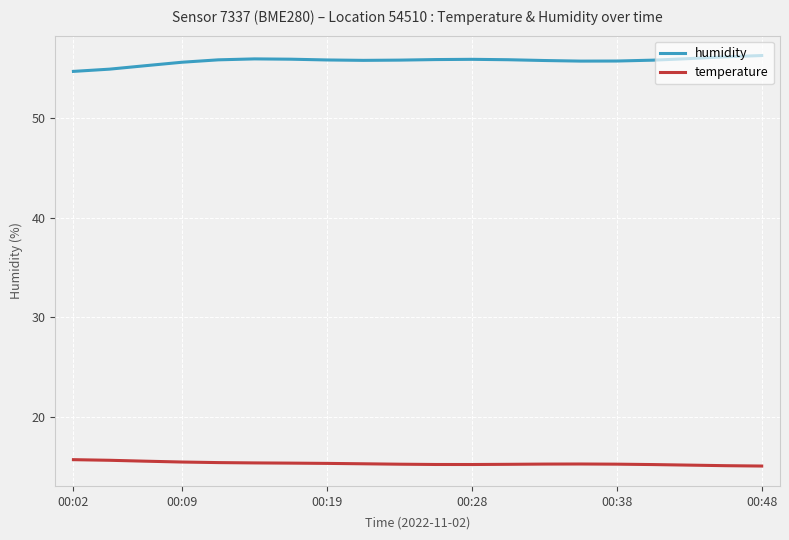

Which series has the largest total across all categories?

humidity